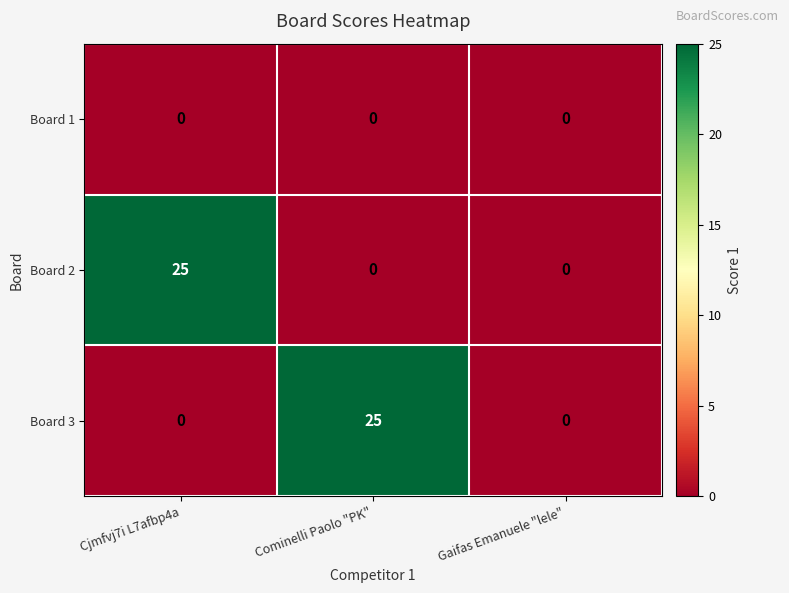

What is the greatest value displayed?

25